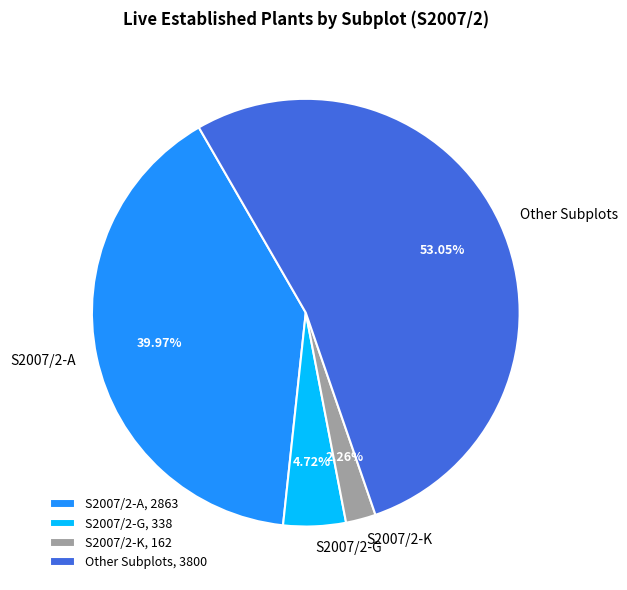

Does S2007/2-G account for over 50% of the chart?

No